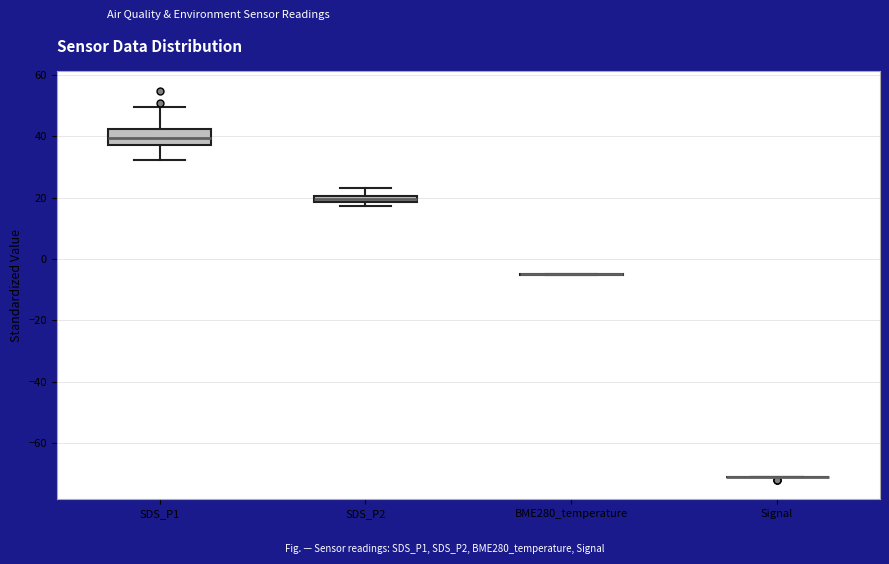

Which box is the tallest, from its lower edge to its upper edge?

SDS_P1